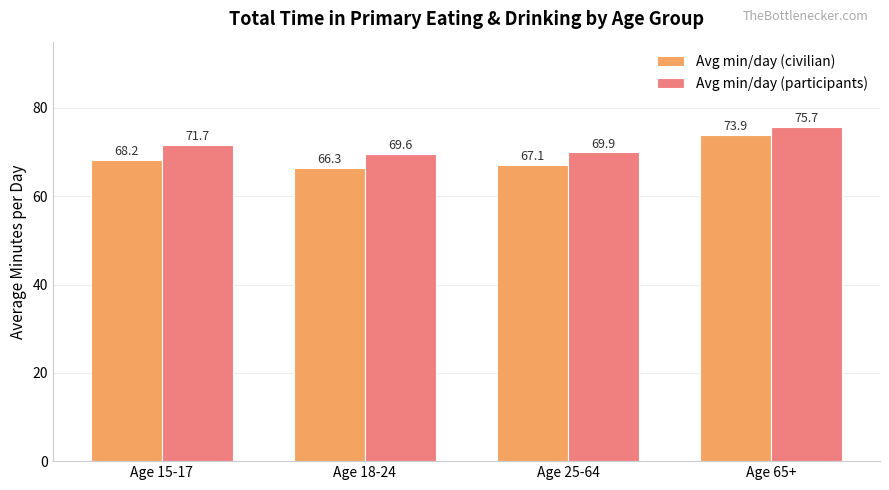

What is the label of the 2nd bar from the left?

Age 18-24